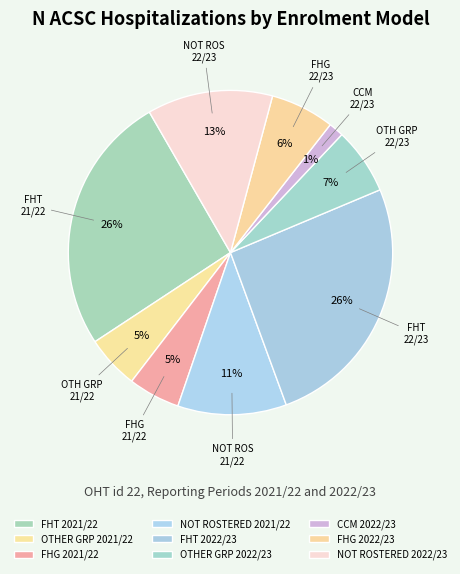

What is the ratio of the value at CCM 2022/23 to the value at NOT ROSTERED 2022/23?

0.1